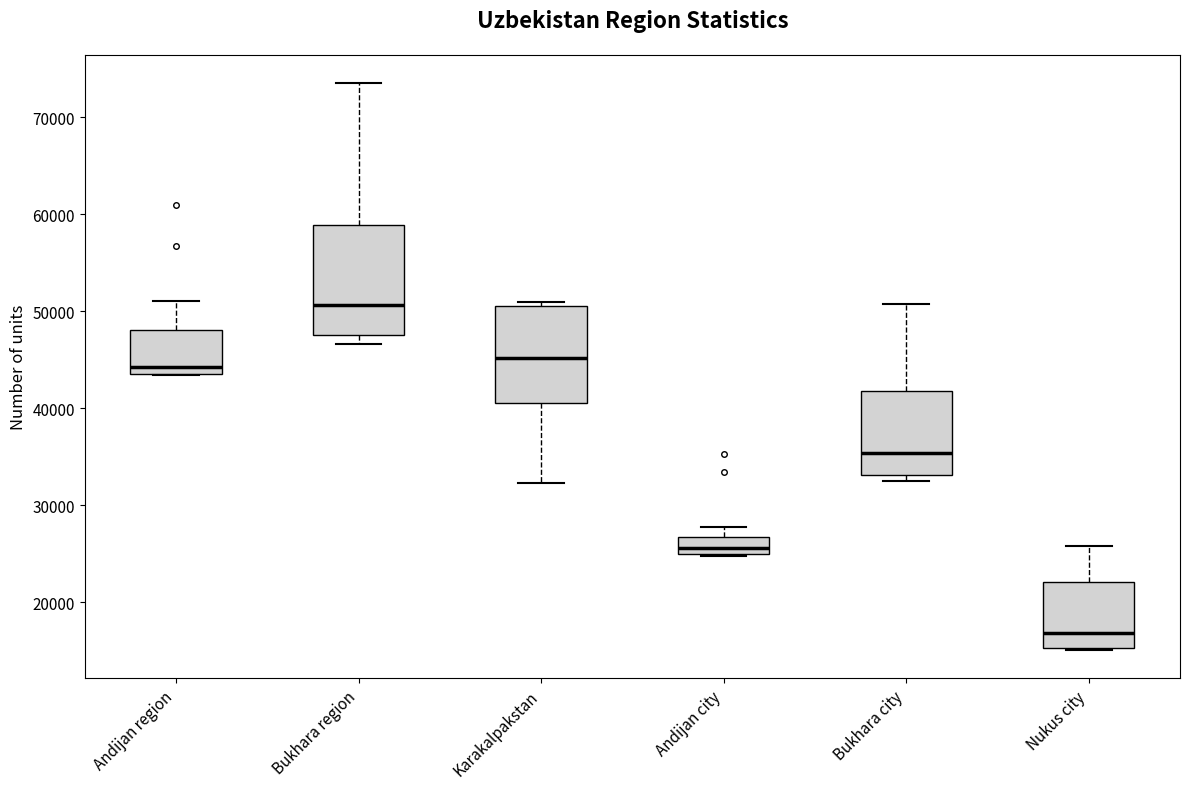

Reading left to right, read every box against the y-axis: the position of its median line, the range the box covers, and the ends of its whiskers. The values are not printed on the chart, so give them approximately, as read against the axis.

Andijan region: median 44000 (just above the box's lower edge), box 44000 to 48000, whiskers 43000 to 51000
Bukhara region: median 51000, box 48000 to 59000, whiskers 47000 to 74000
Karakalpakstan: median 45000, box 40000 to 51000, whiskers 32000 to 51000 (just above the box's upper edge)
Andijan city: median 26000, box 25000 to 27000, whiskers 25000 to 28000
Bukhara city: median 35000, box 33000 to 42000, whiskers 33000 (just below the box's lower edge) to 51000
Nukus city: median 17000, box 15000 to 22000, whiskers 15000 to 26000